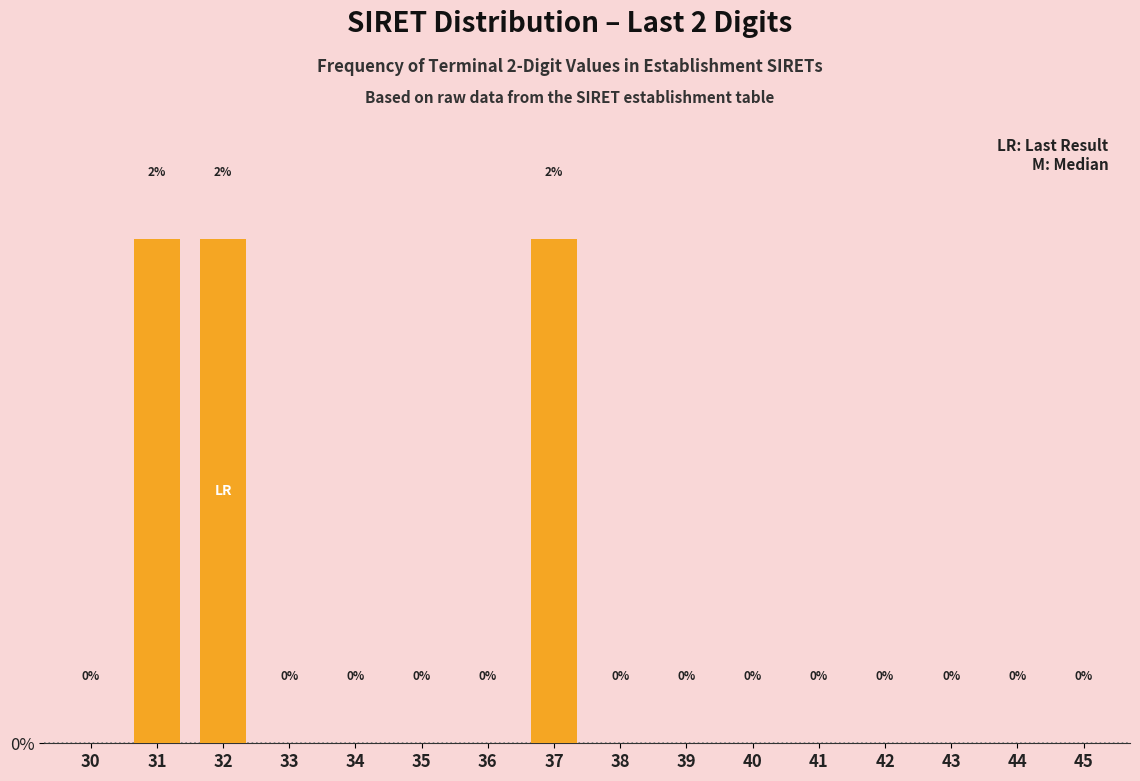

Which has a higher value, 31 or 43?

31